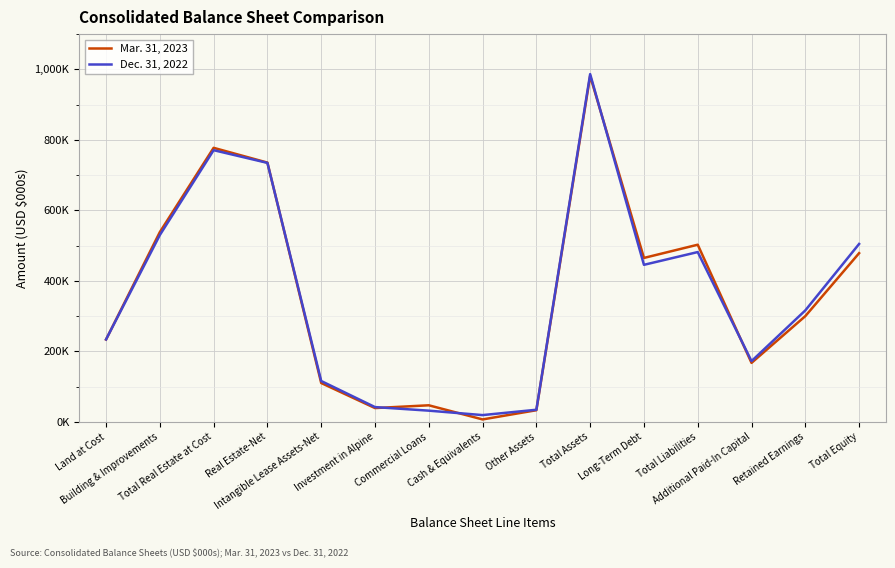

Does the chart have visible grid lines?

Yes